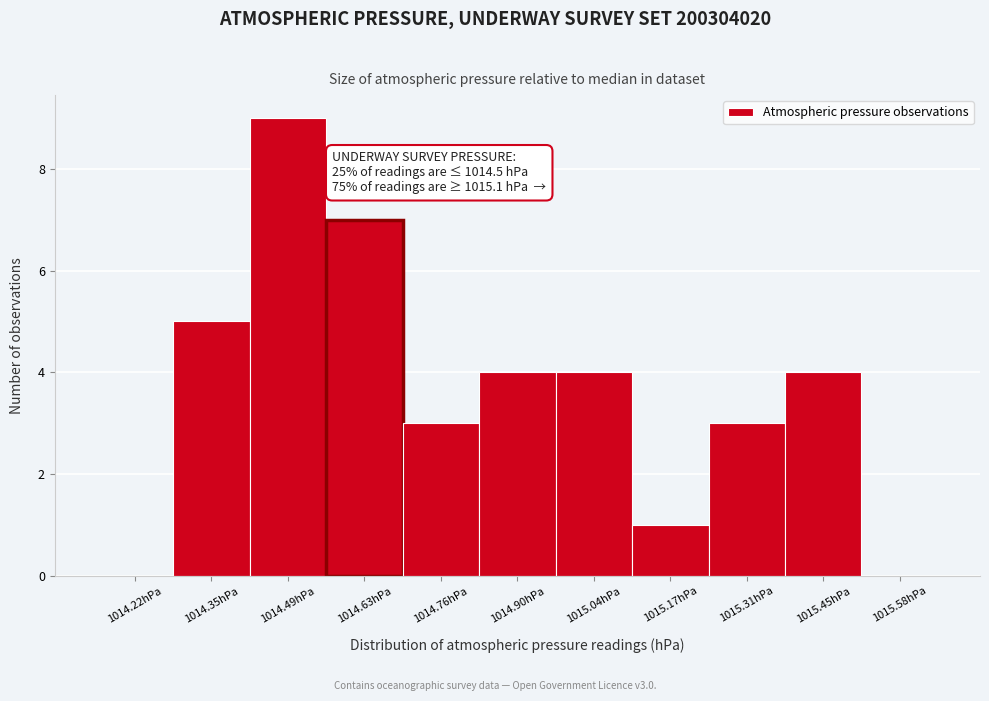

Which range on the x-axis has the tallest bar?

1014.42 to 1014.56